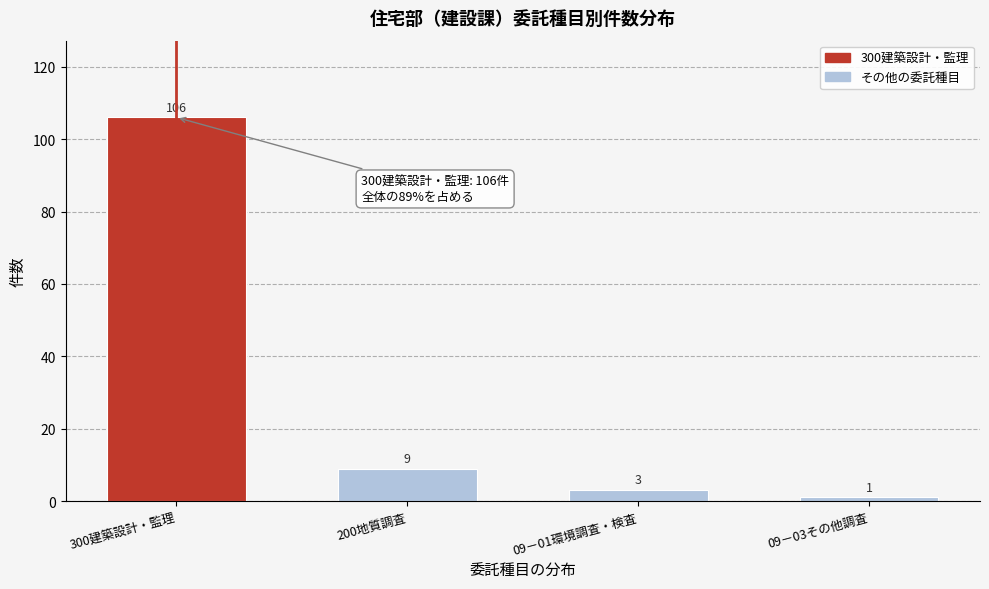

Reading right to left, transcribe all the data shown in this chart.

09－03その他調査=1	09－01環境調査・検査=3	200地質調査=9	300建築設計・監理=106